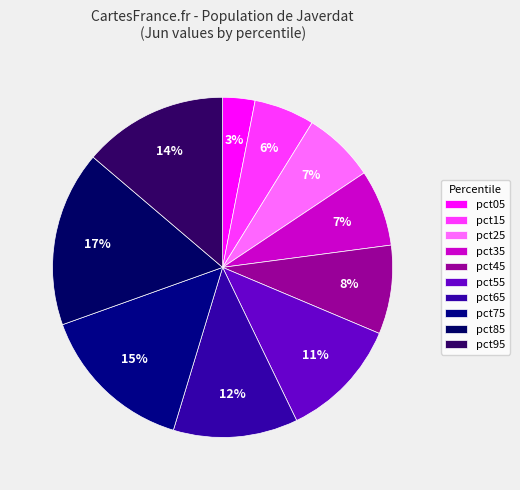

Do pct75 and pct35 together represent more than half of the pie?

No